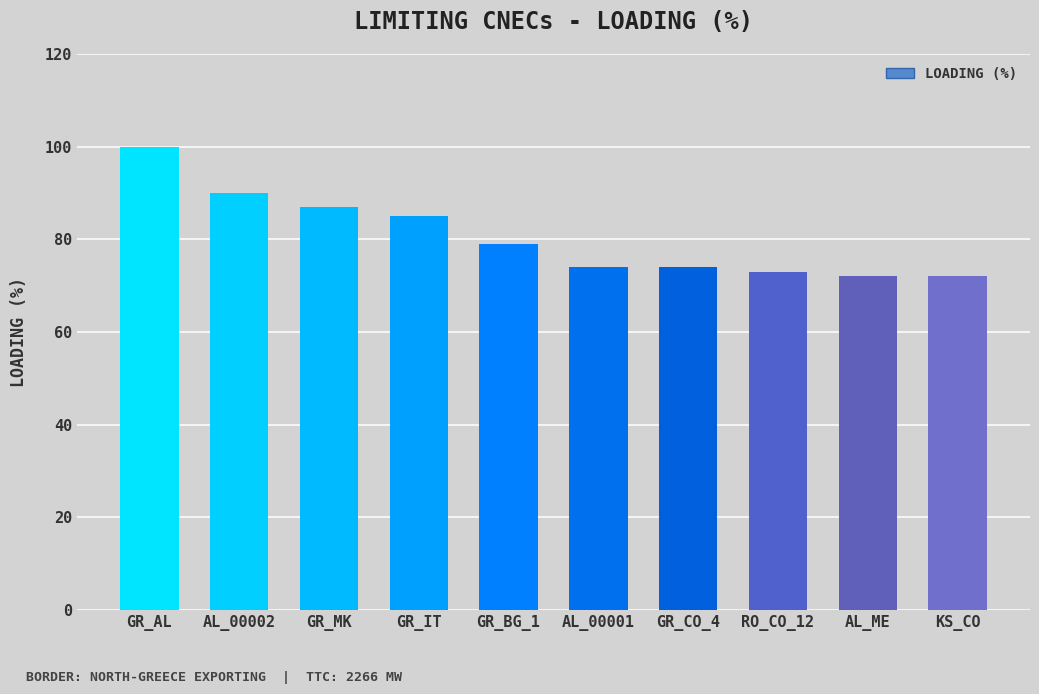

What is the sum of all values?

806